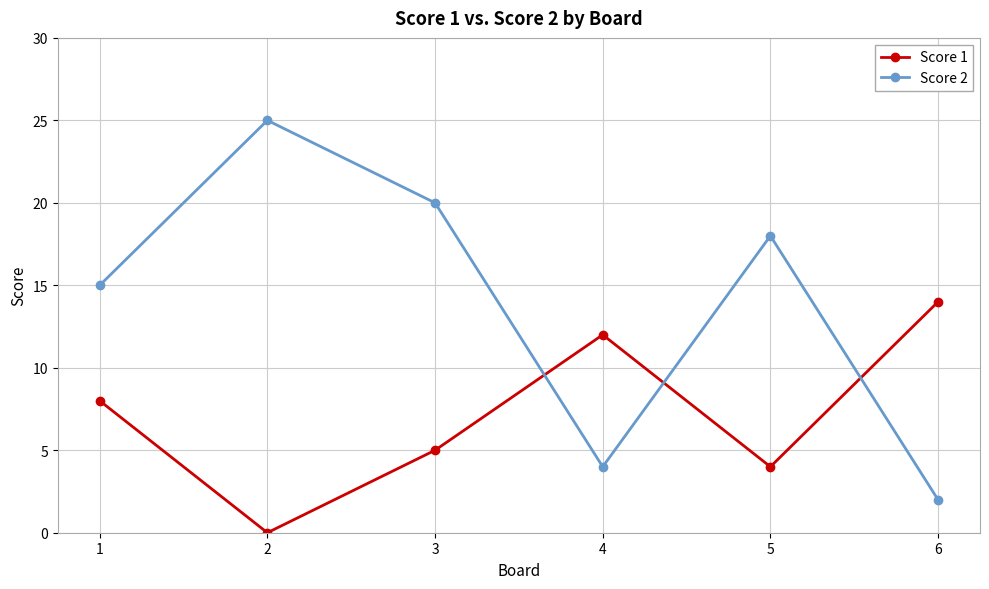

Is it true that Score 2 equals 4 at 4?

True